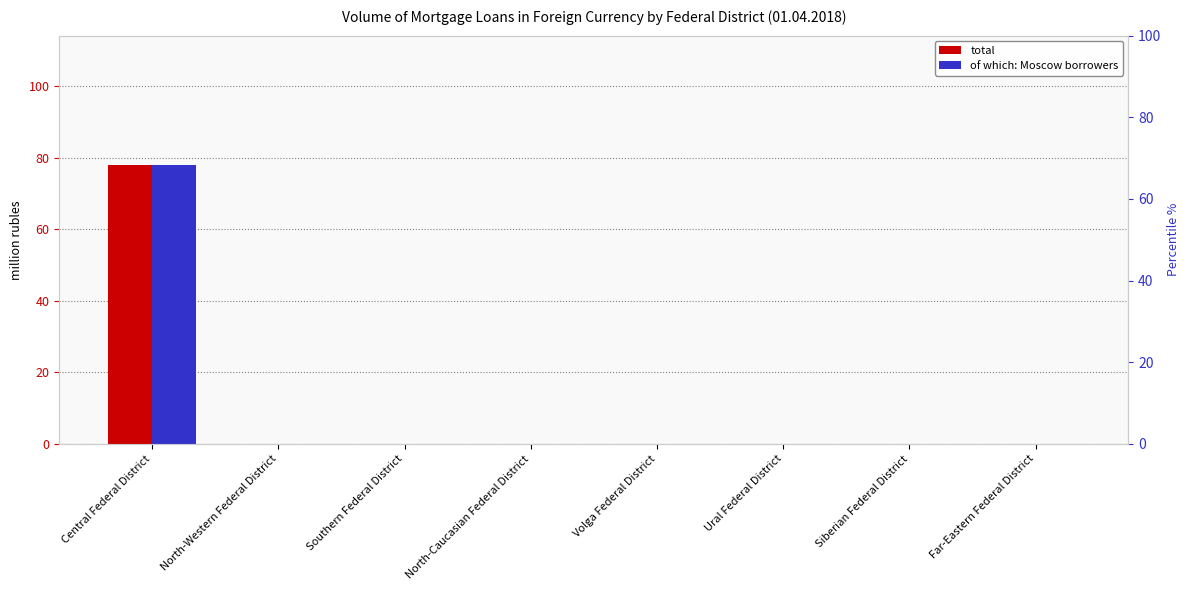

Is it true that total equals 78 at Central Federal District?

True